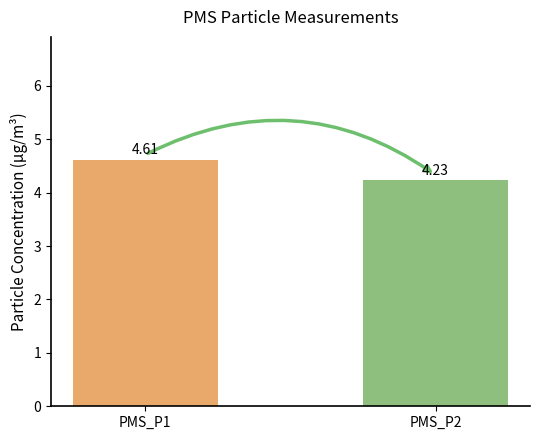

Which has a higher value, PMS_P2 or PMS_P1?

PMS_P1